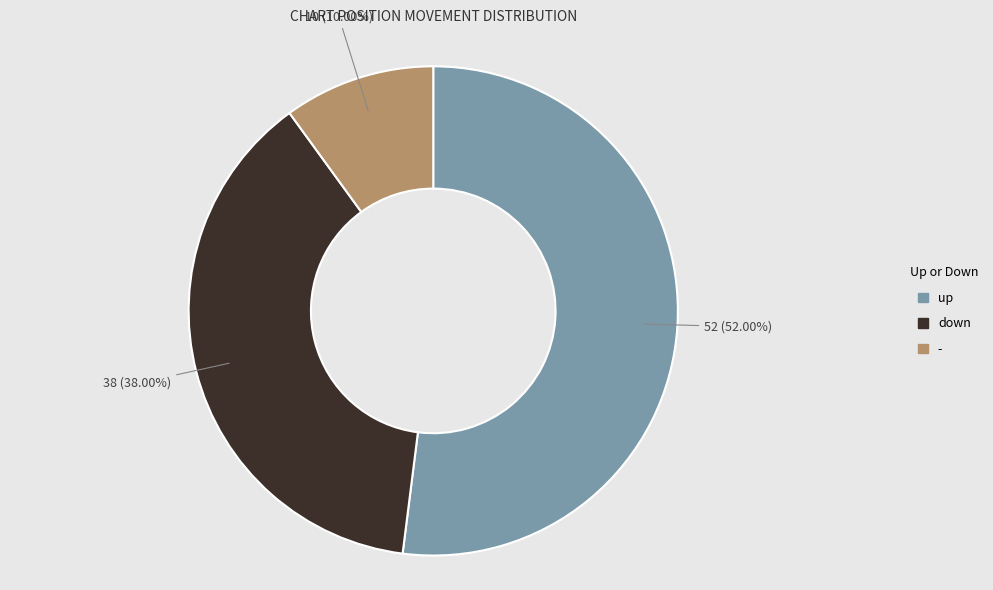

Which category accounts for the majority?

up